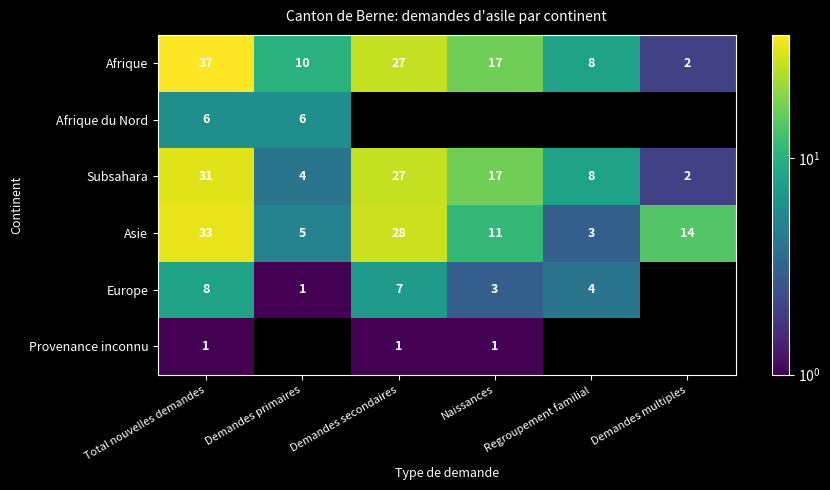

Which category has the highest value in the Subsahara series?

Total nouvelles demandes